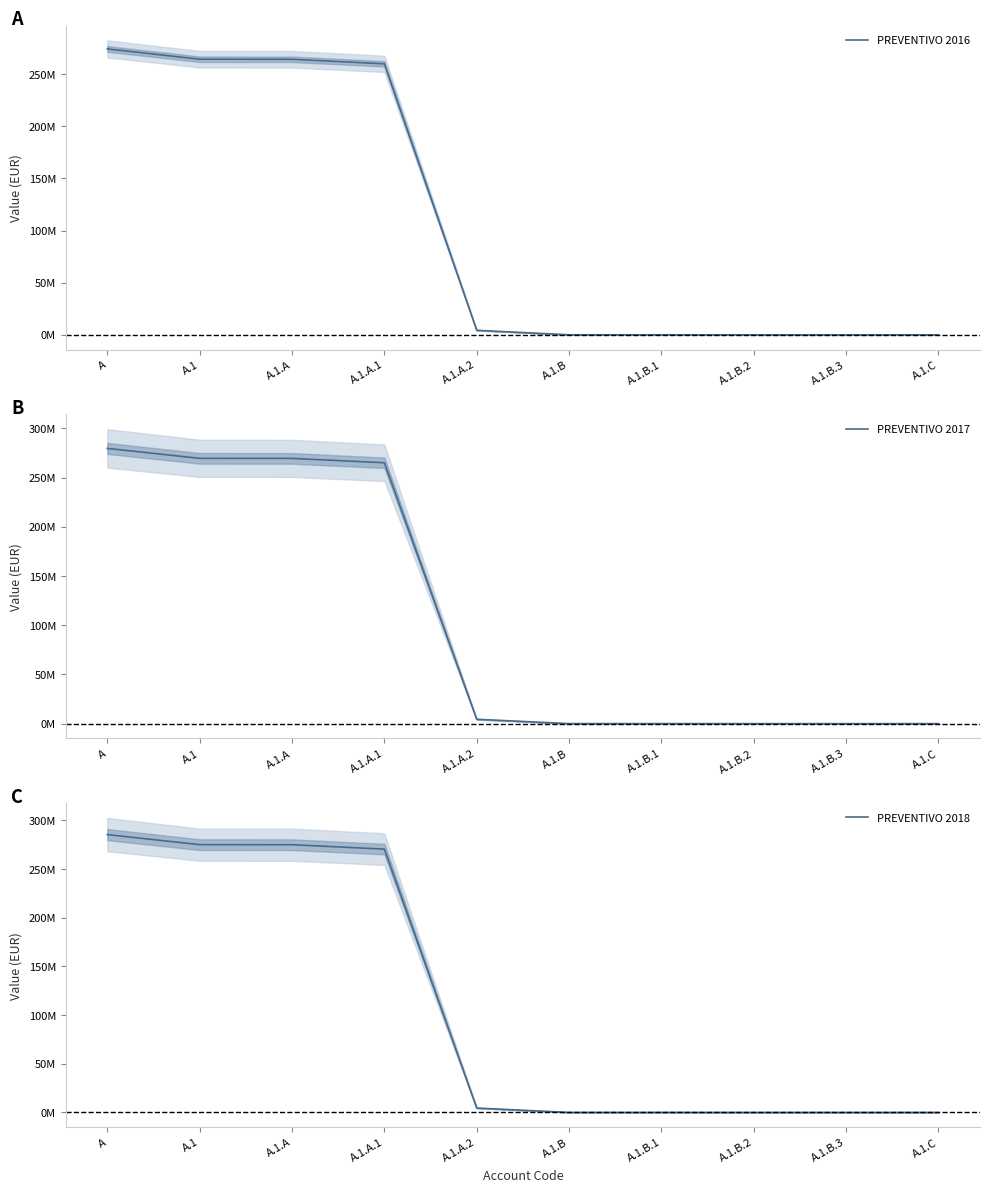

True or false: PREVENTIVO 2018 and PREVENTIVO 2017 cross at least once.

False